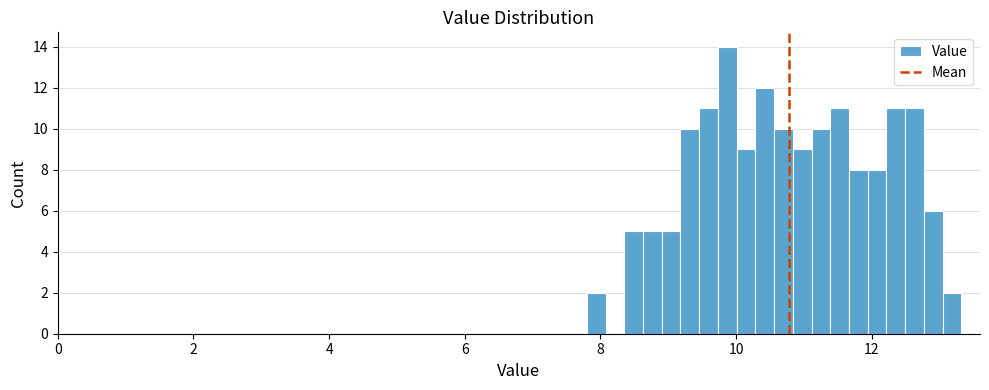

Around what value on the x-axis is the tallest bar? Give the approximate position of its centre, as read against the axis.

9.8